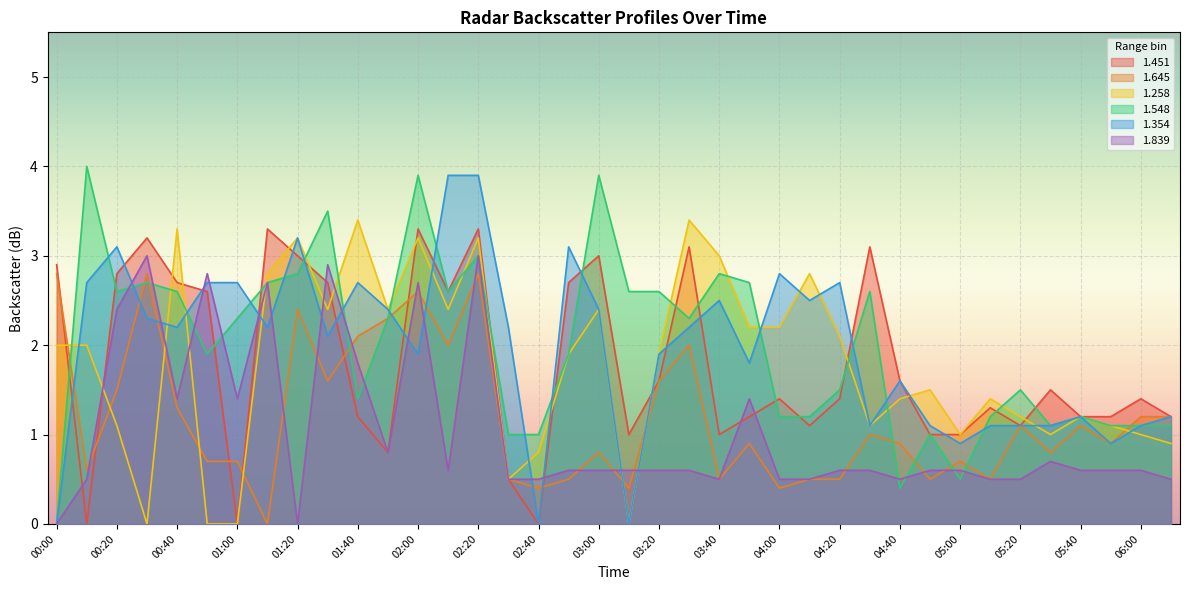

Does the chart display data point markers on the line(s)?

No